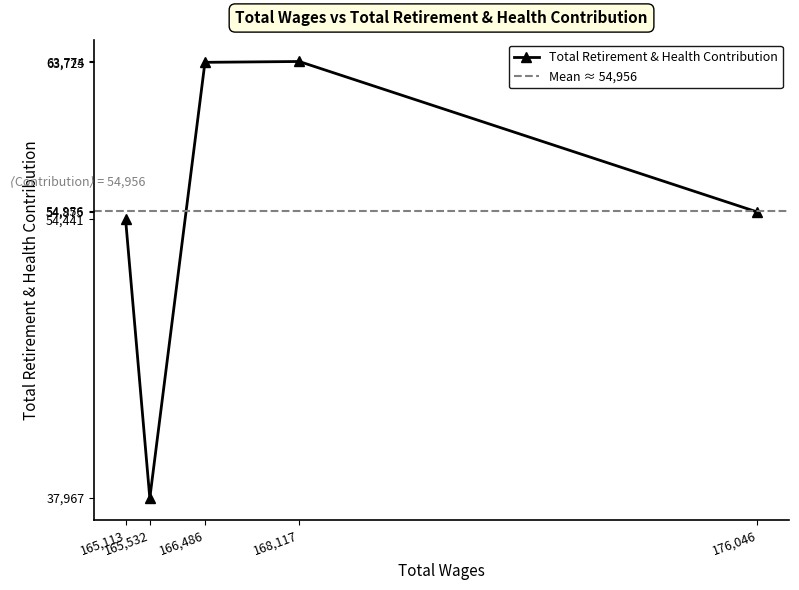

Which has a higher value, 166486.0 or 165532.0?

166486.0